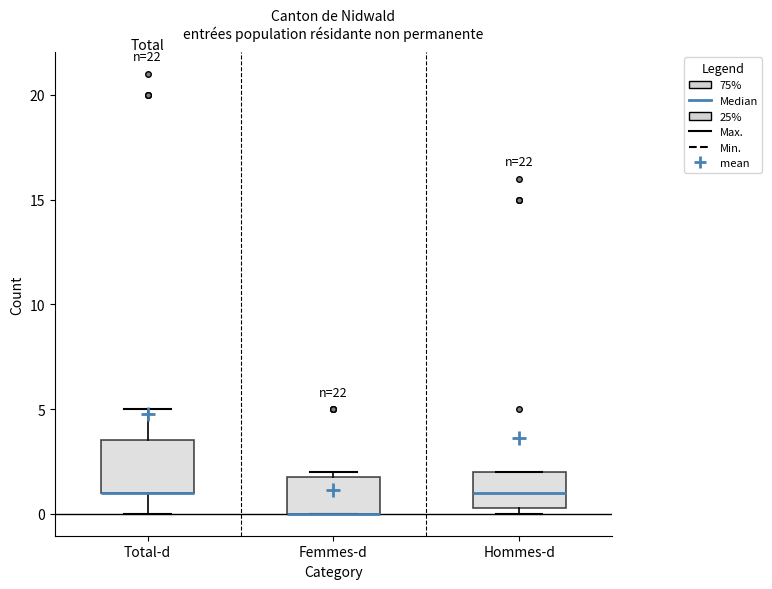

Where is the upper edge of the box for Femmes-d on the y-axis? The values are not printed on the chart, so give them approximately, as read against the axis.

2.0